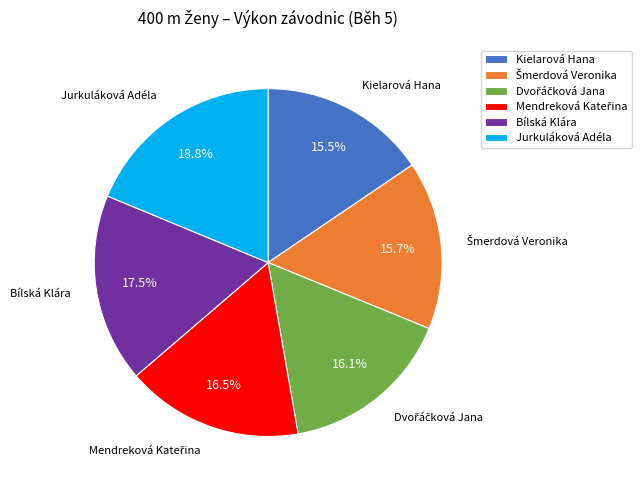

What percentage is NOT represented by Kielarová Hana?

84.5%